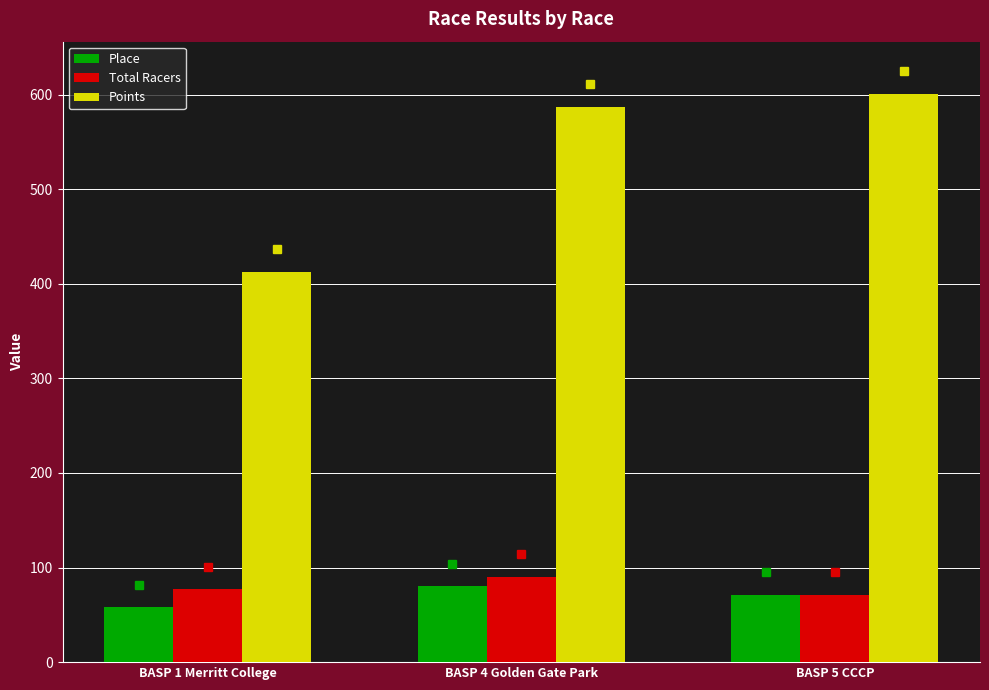

Reading right to left, transcribe all the data shown in this chart.

Place: 71.0	80.0	58.0
Total Racers: 71.0	90.0	77.0
Points: 600.8	587.3	412.8